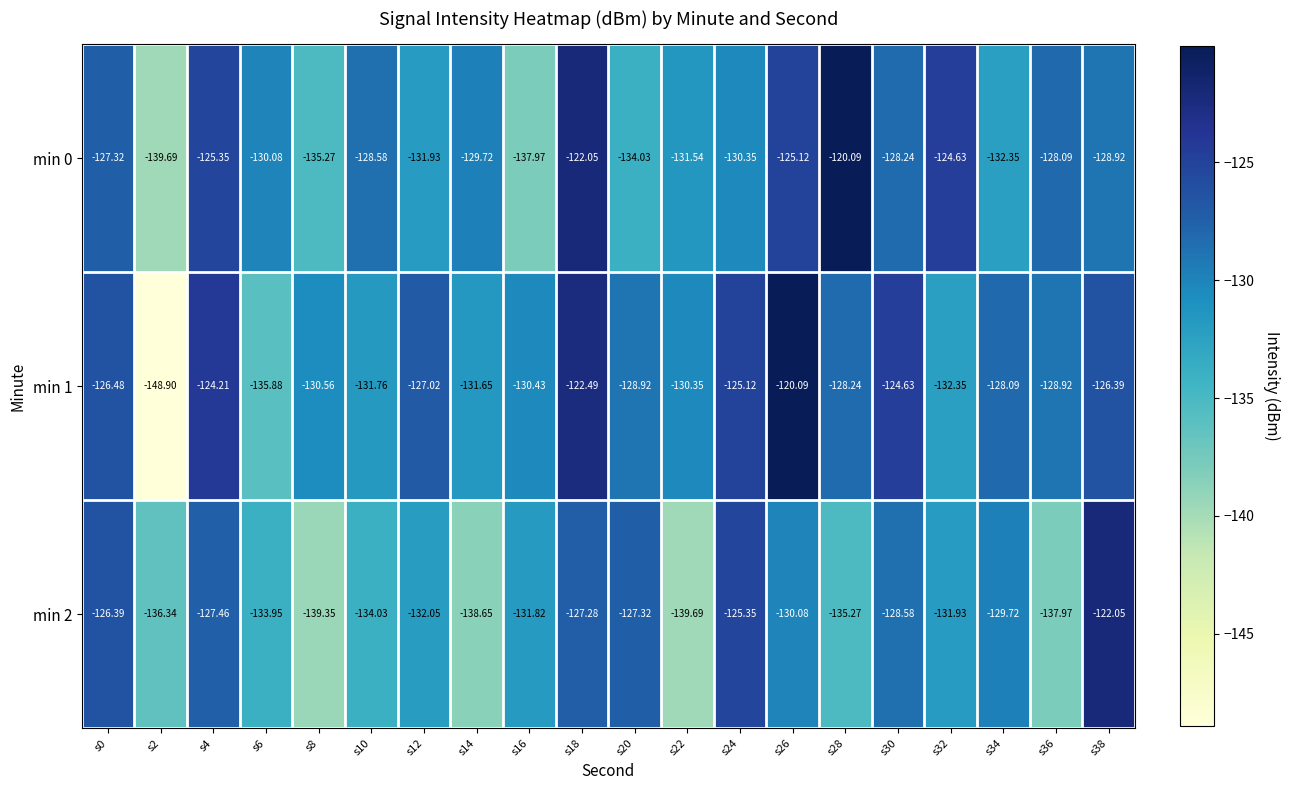

Is the value of min 2 at s36 greater than the value of min 0 at s6?

No